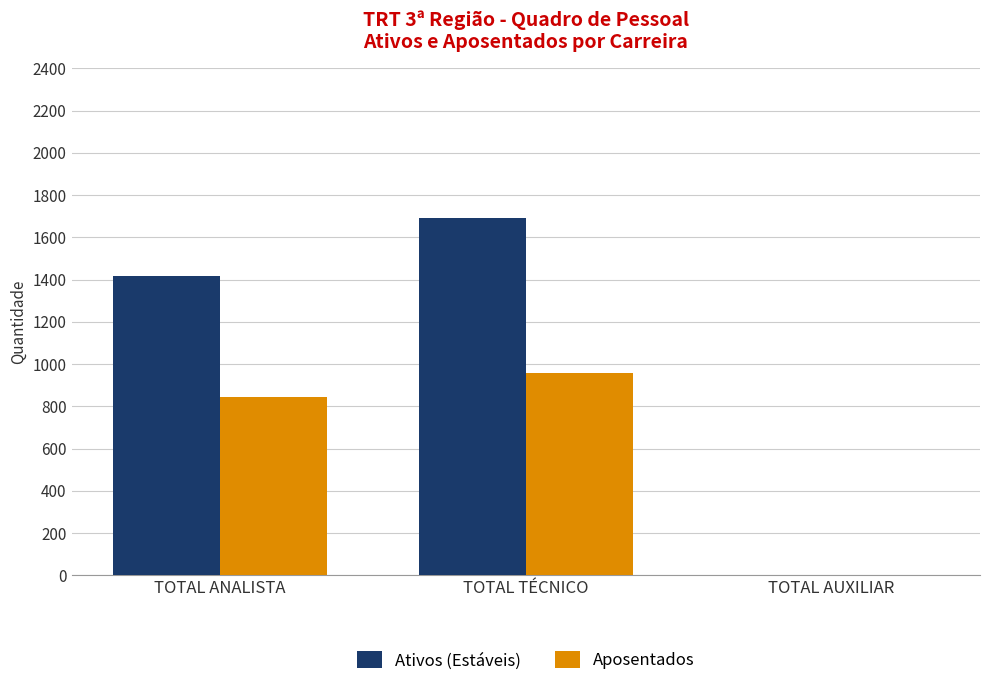

Where is Aposentados nearest to the value 478?

TOTAL ANALISTA